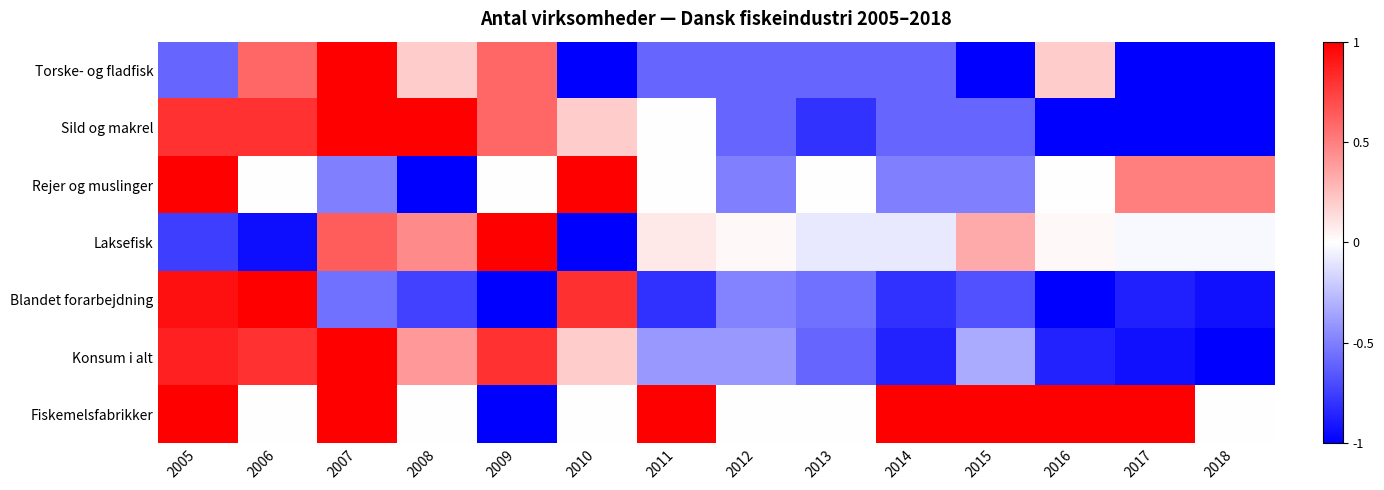

What is the total value across all series at 2012?

-2.6